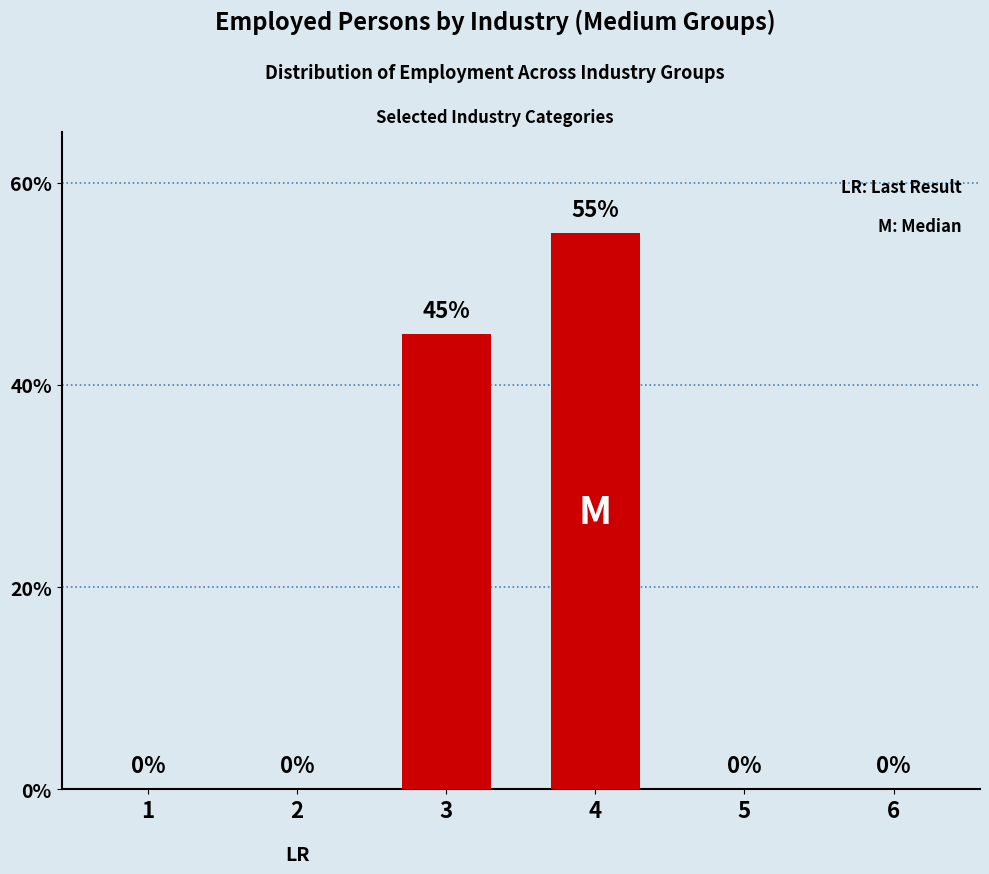

True or false: the data shows 0 at 1.

True